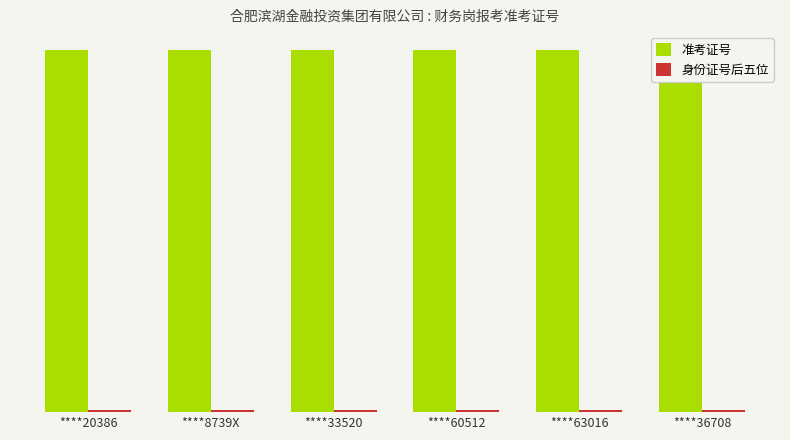

Reading right to left, transcribe all the data shown in this chart.

准考证号: ****36708=20.2	****63016=20.2	****60512=20.2	****33520=20.2	****8739X=20.2	****20386=20.2
身份证号后五位: ****36708=0.1	****63016=0.1	****60512=0.1	****33520=0.1	****8739X=0.1	****20386=0.1